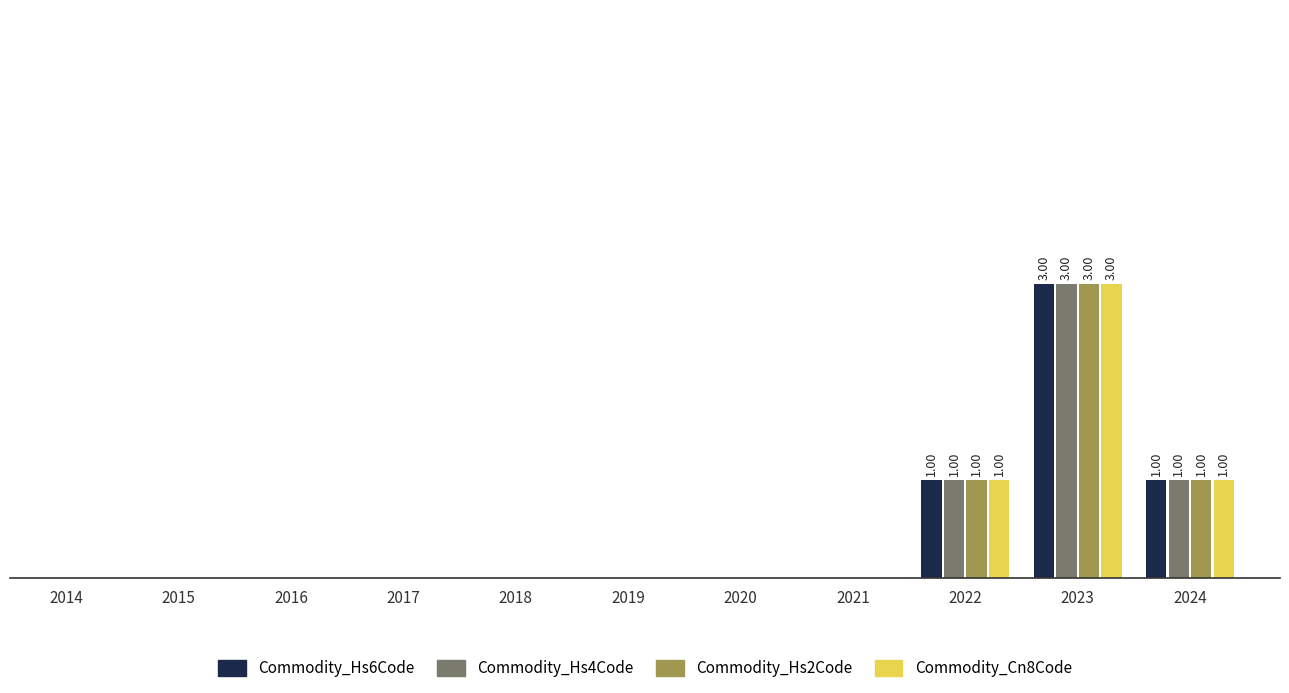

What is the sum of the Commodity_Cn8Code values at 2023 and 2024?

4